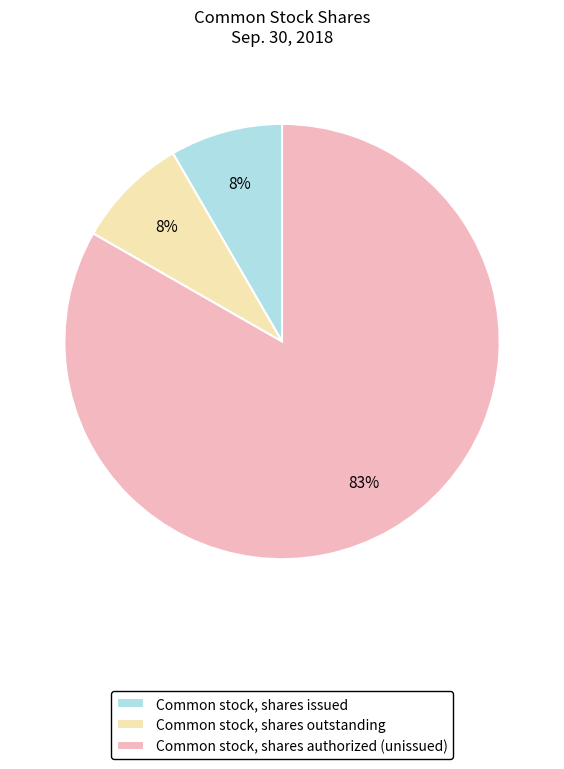

What percentage is the Common stock, shares issued slice, to the nearest percent?

8%